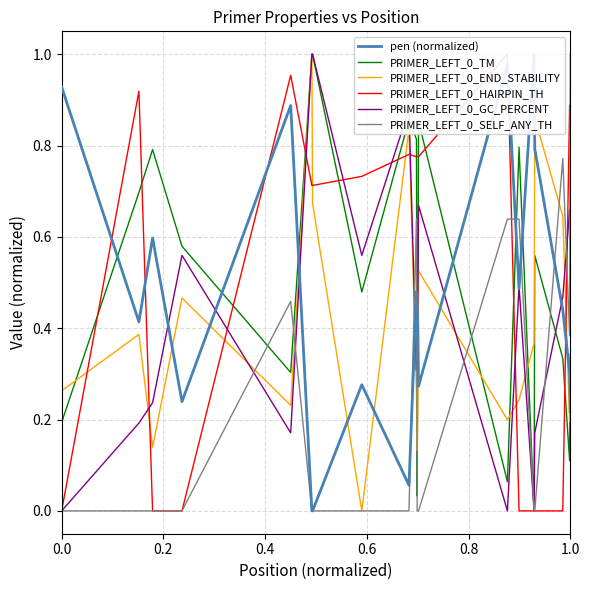

At which label does PRIMER_LEFT_0_SELF_ANY_TH reach its peak?

1.0